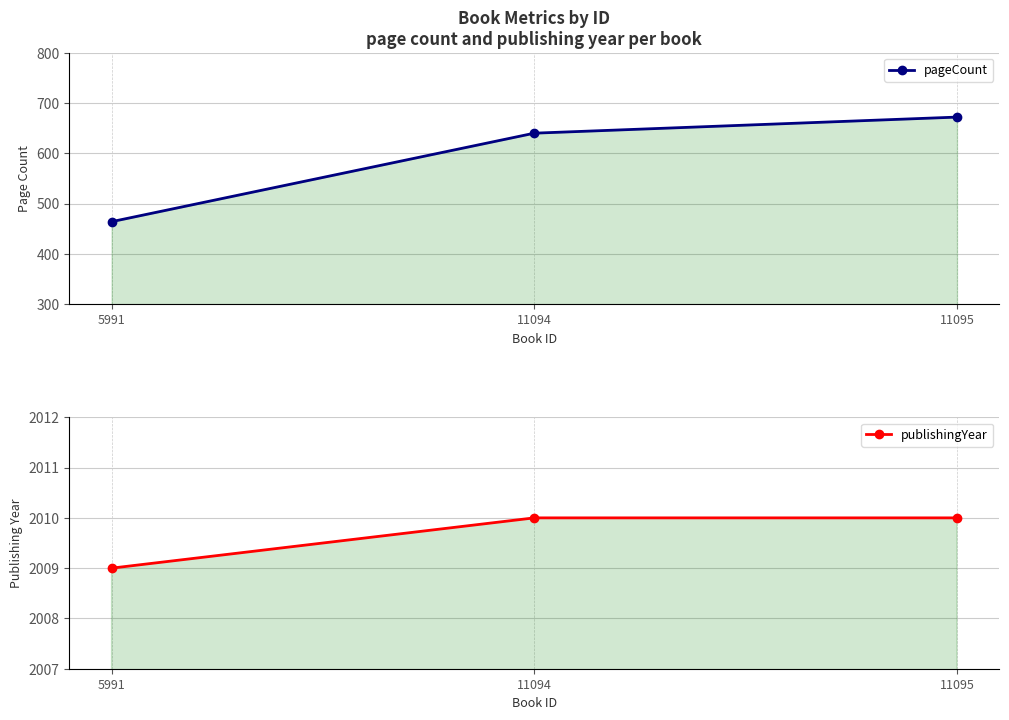

Which series has the largest range (max minus min)?

pageCount